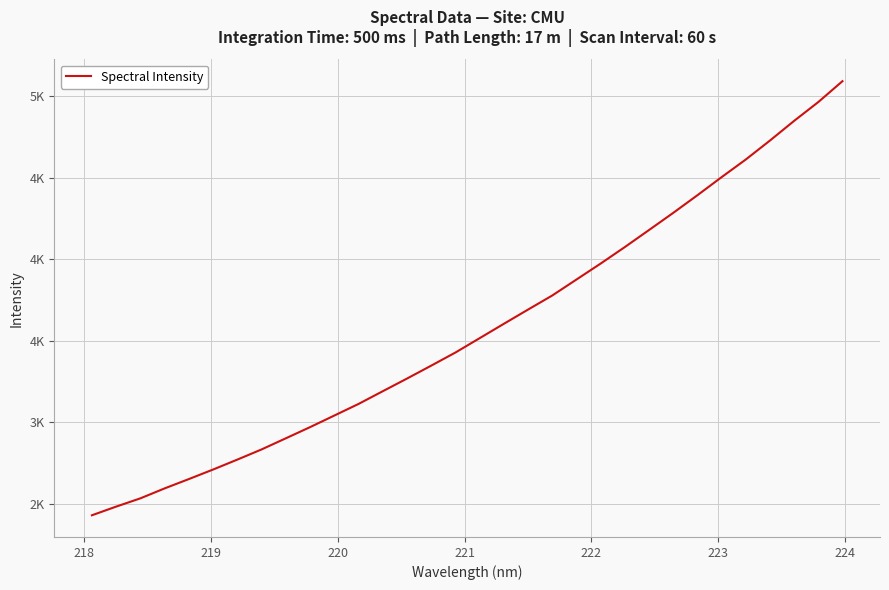

Does the chart have visible grid lines?

Yes